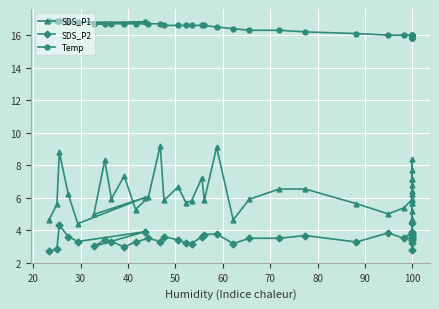

True or false: SDS_P1 and Temp intersect in this chart.

False